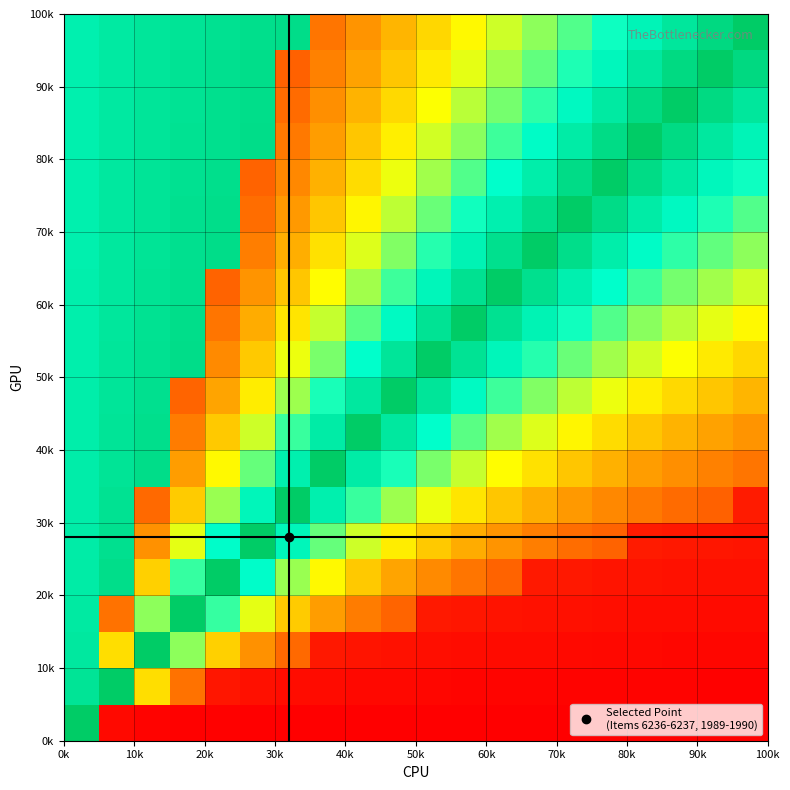

How many distinct data groups are displayed?

20